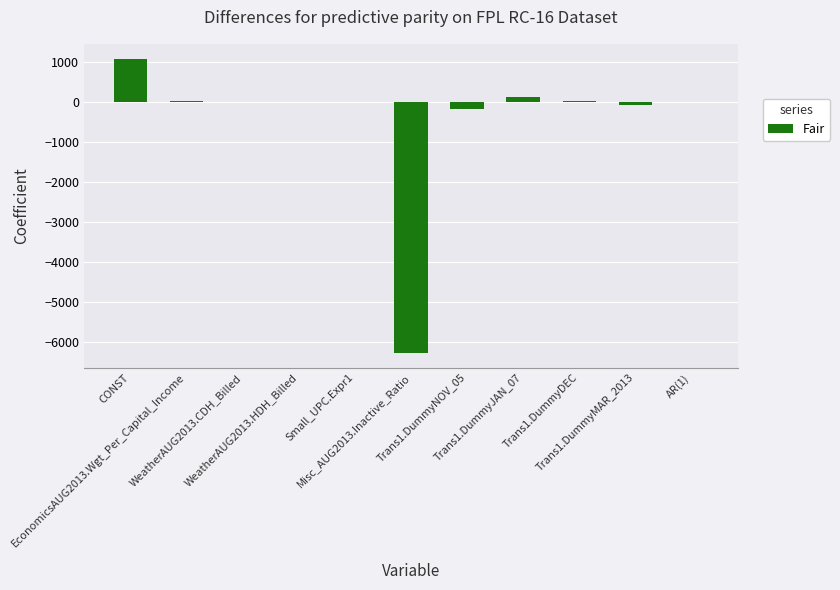

What is the sum of all values?

-5252.7